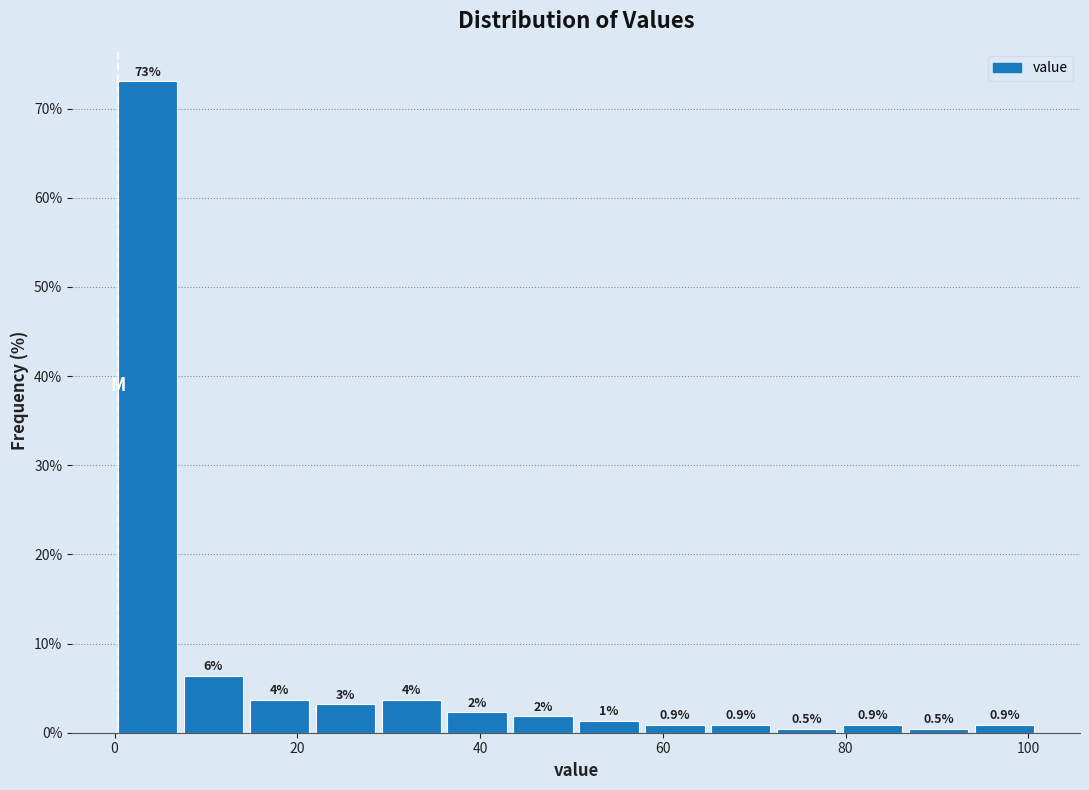

Around what value on the x-axis is the tallest bar? Give the approximate position of its centre, as read against the axis.

4